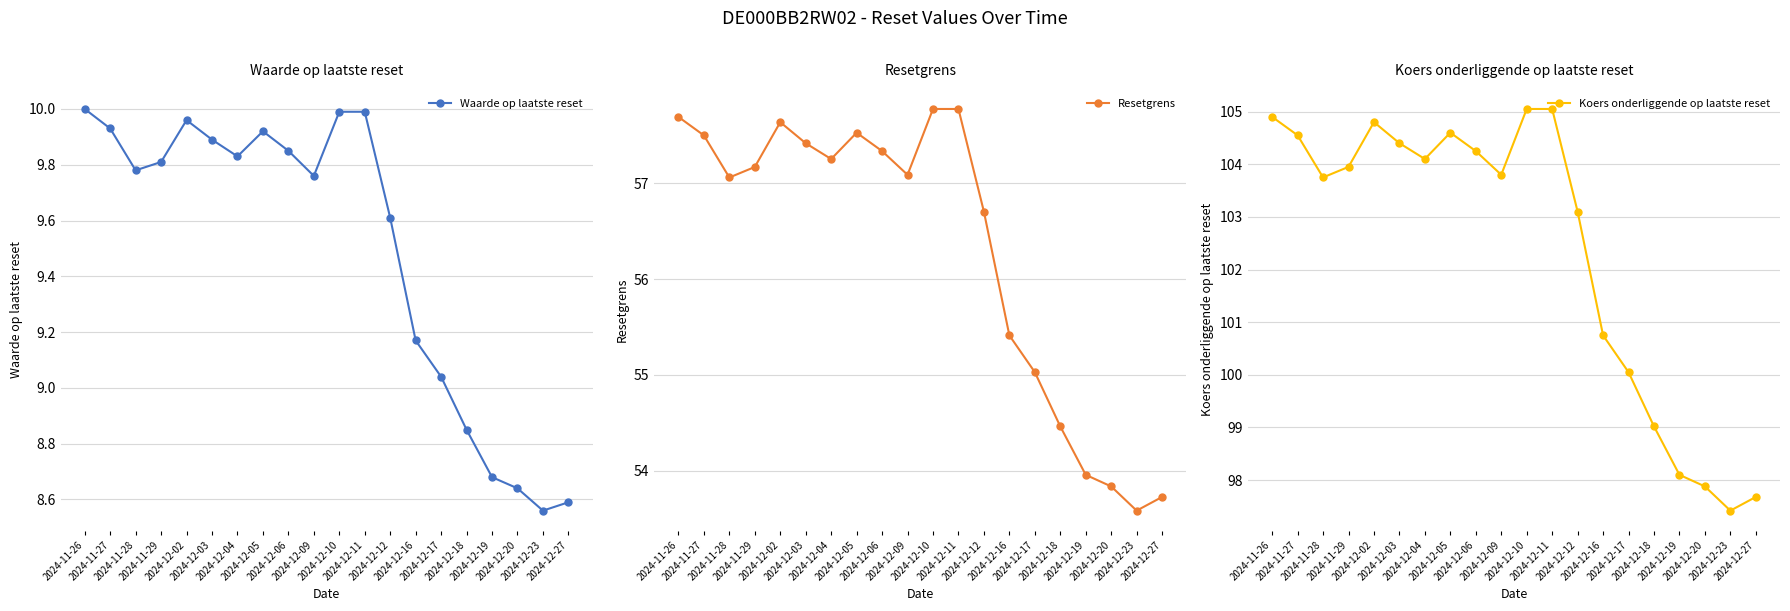

What is the label of the 1st point from the right?

2024-12-27